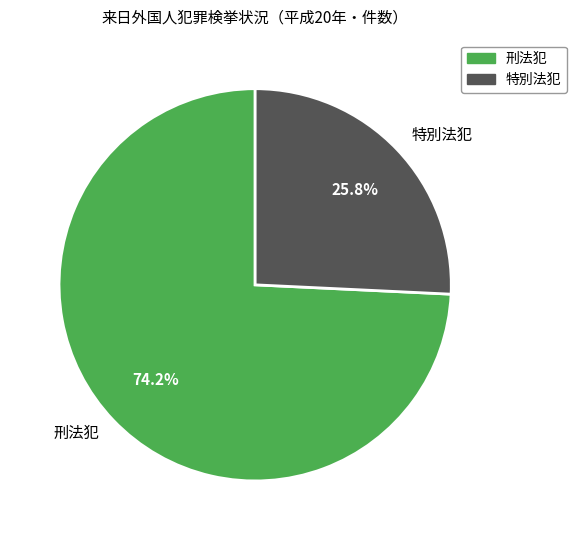

To the nearest percent, what percentage of the pie is 特別法犯?

26%